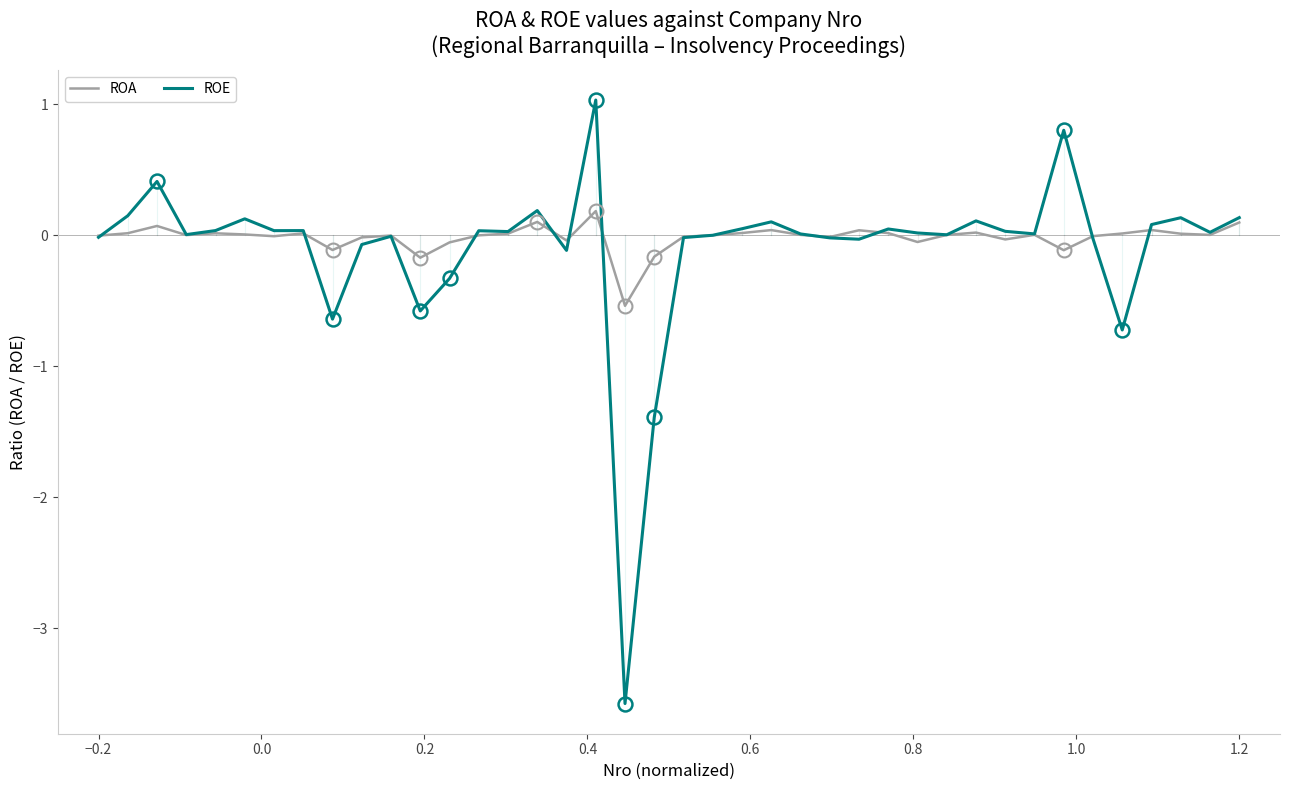

List the series in order of their peak value, lowest first.

ROA, ROE